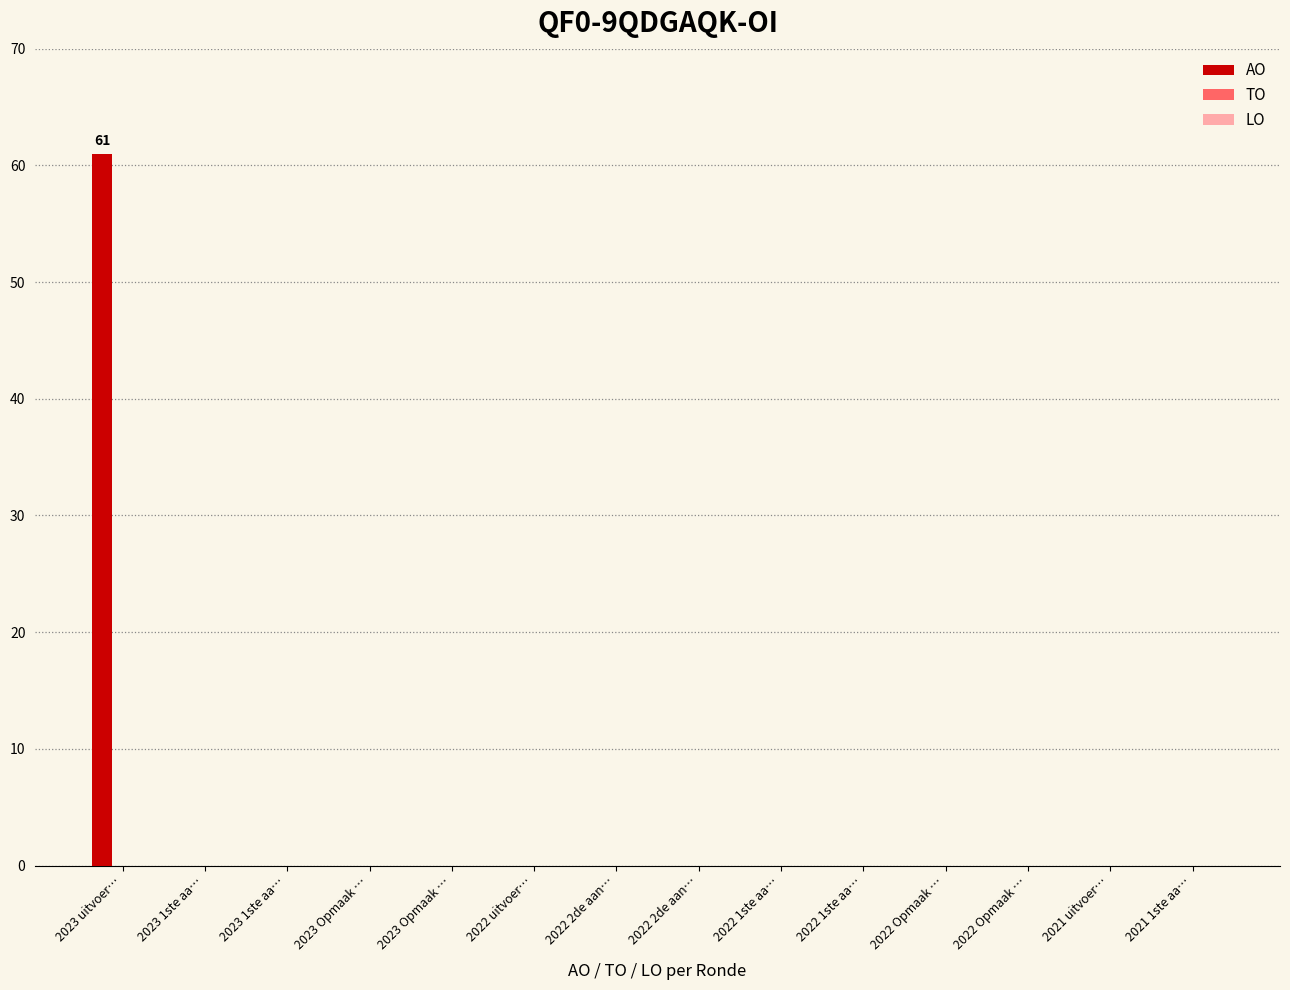

Are the bars horizontal?

No